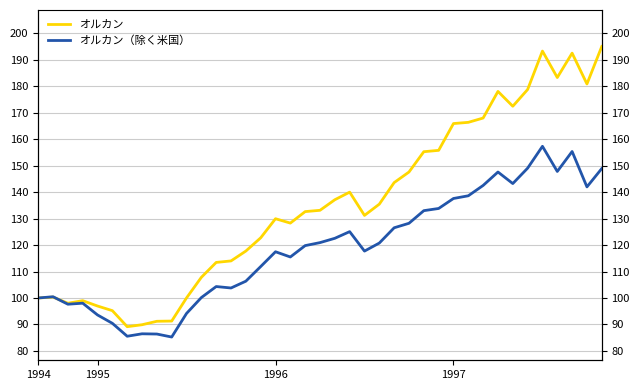

Does the chart have visible grid lines?

Yes